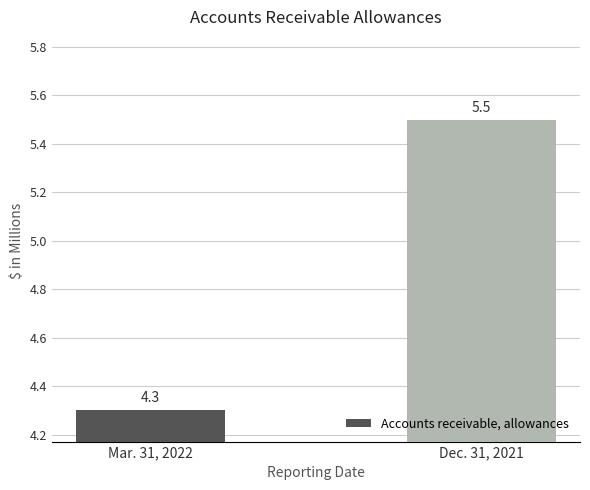

What position from the right is Dec. 31, 2021?

1